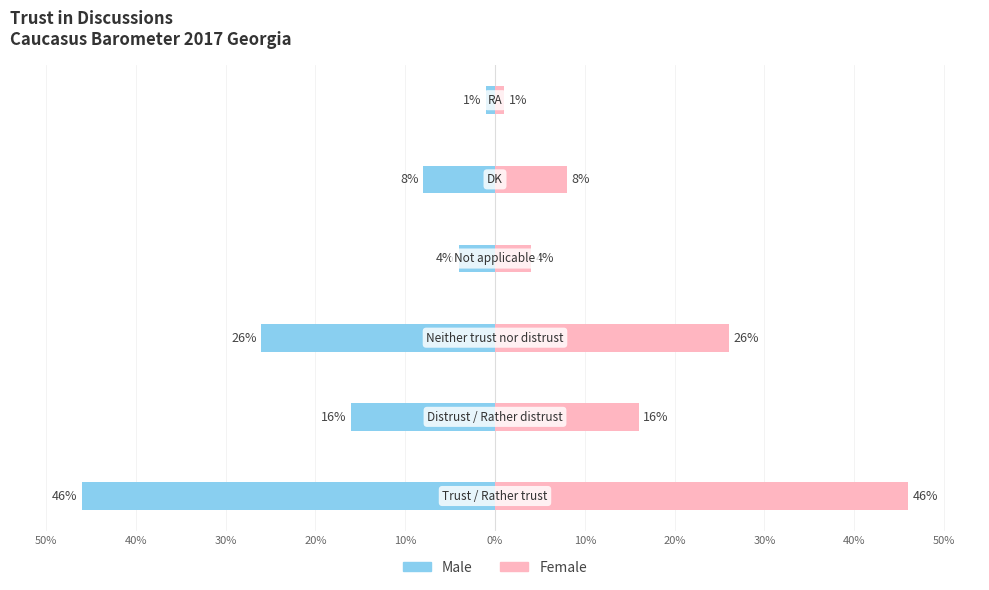

What position from the left is 50%?

1